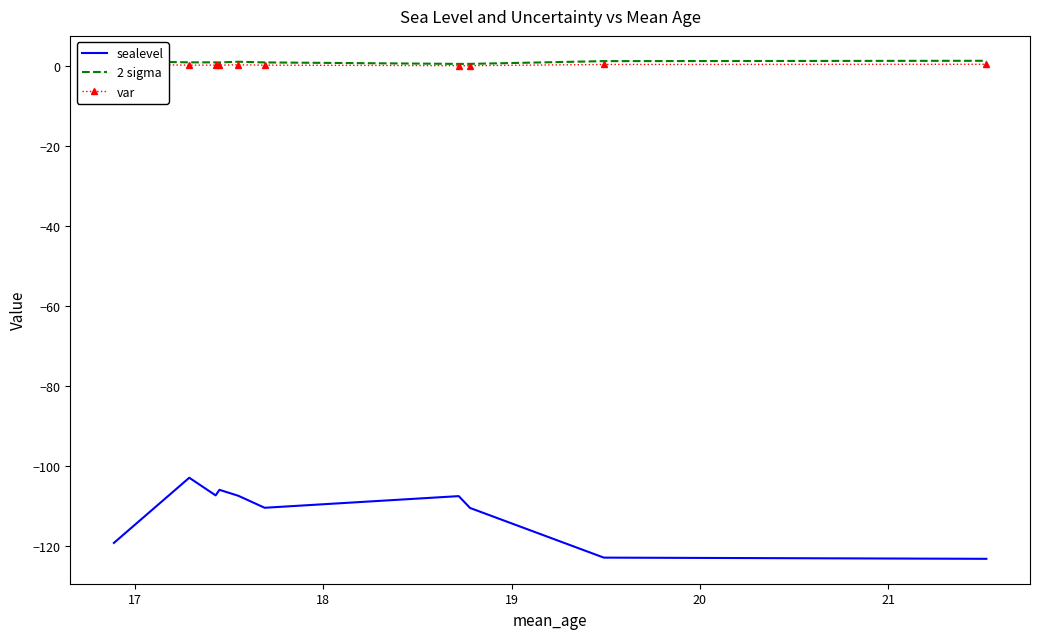

True or false: sealevel and var intersect in this chart.

False